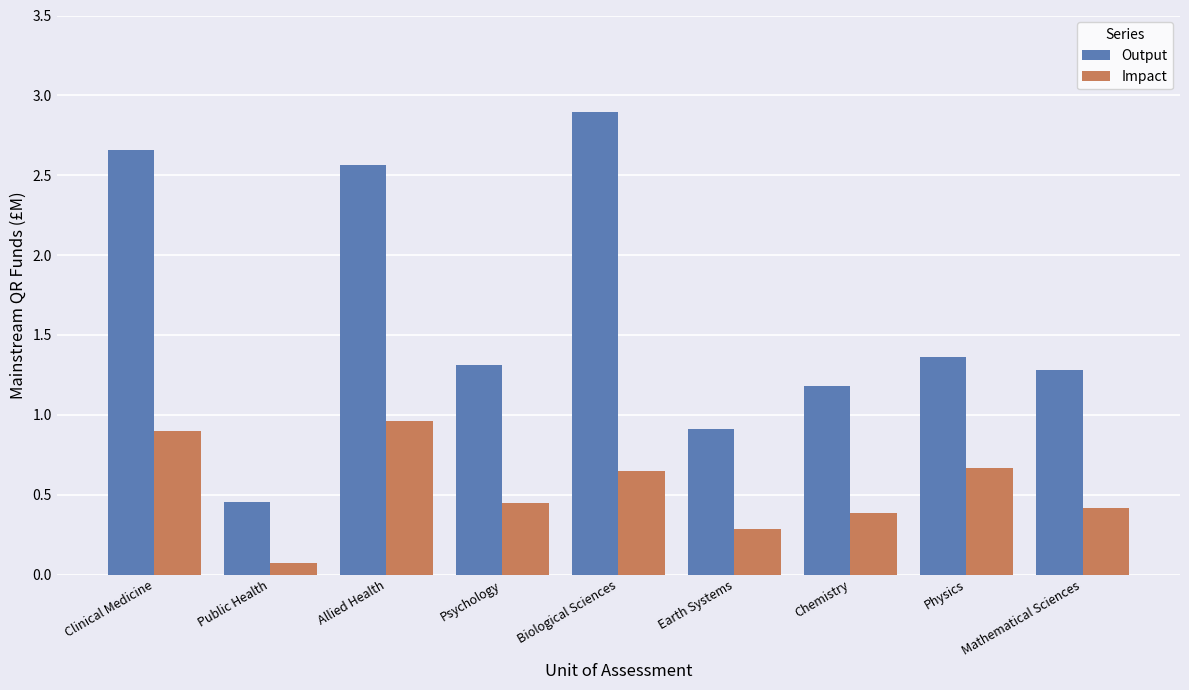

Which series has the largest range (max minus min)?

Output